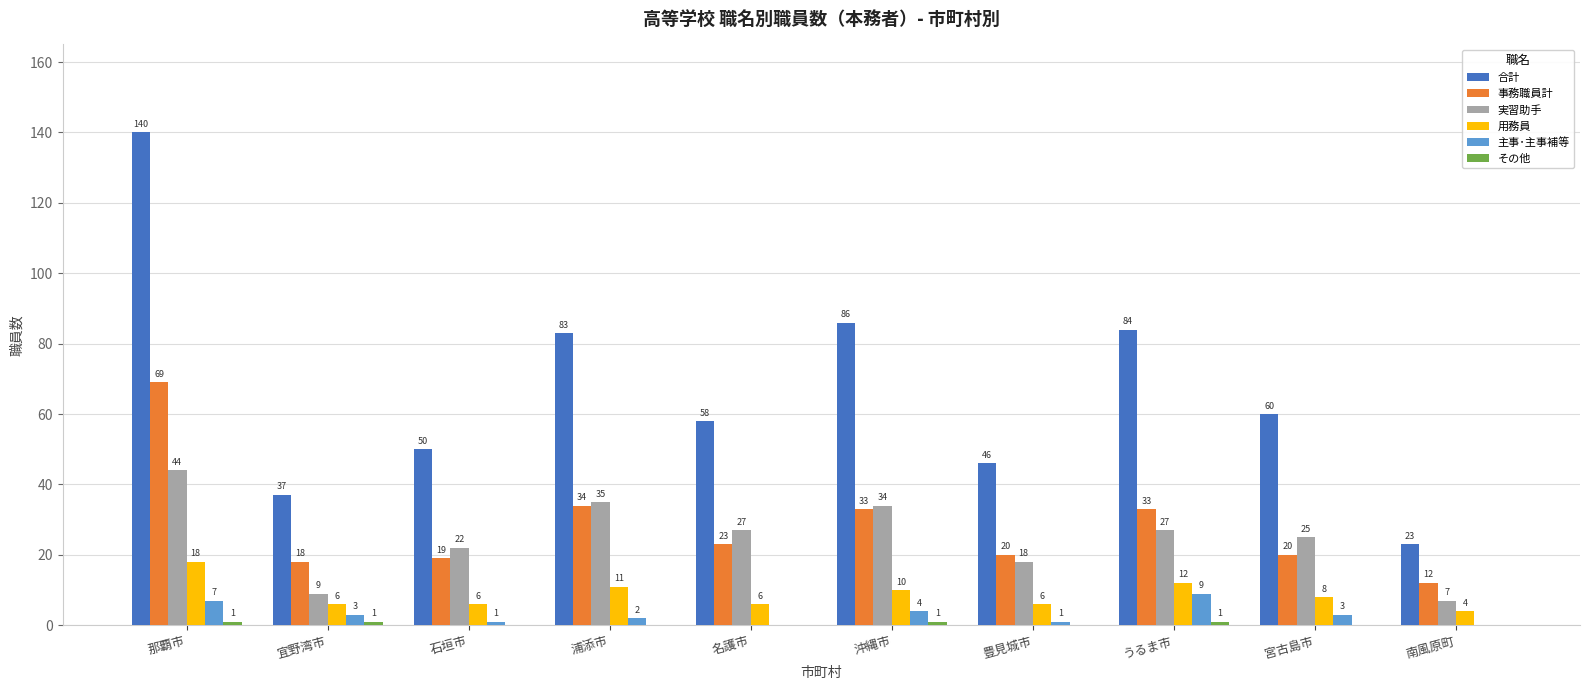

Between 沖縄市 and 豊見城市, which series saw the biggest shift?

合計